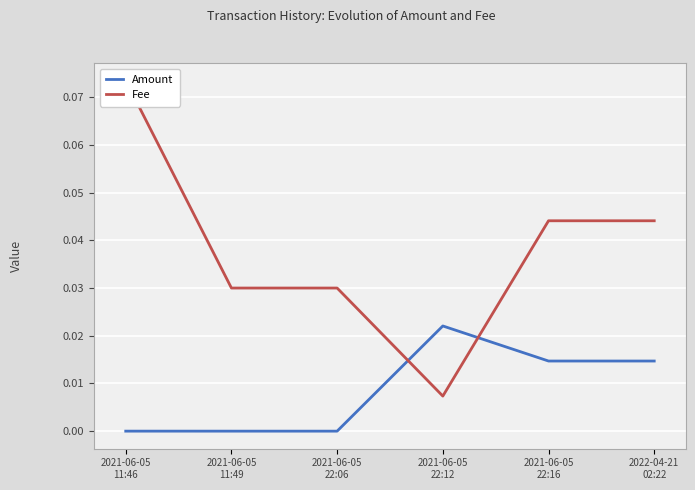

How many interior local valleys does the Fee series have?

1